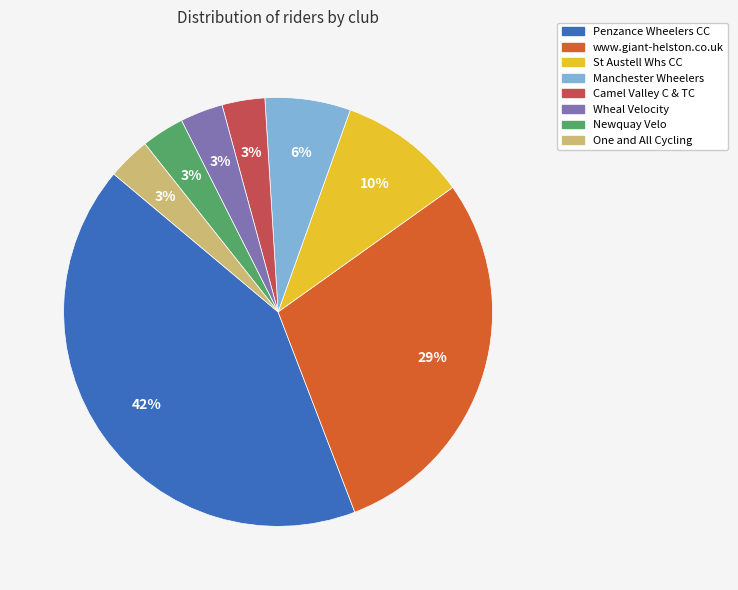

Which category has the biggest portion of the pie?

Penzance Wheelers CC